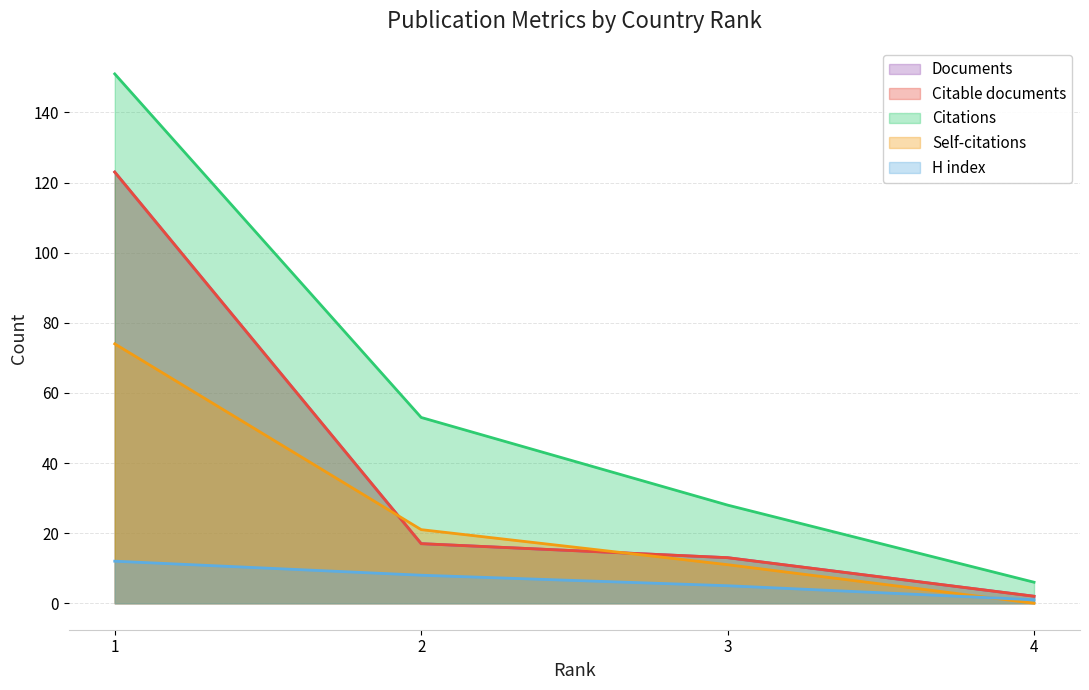

Reading left to right, extract all data points from this chart.

Documents: 1=123	2=17	3=13	4=2
Citable documents: 1=123	2=17	3=13	4=2
Citations: 1=151	2=53	3=28	4=6
Self-citations: 1=74	2=21	3=11	4=0
H index: 1=12	2=8	3=5	4=1